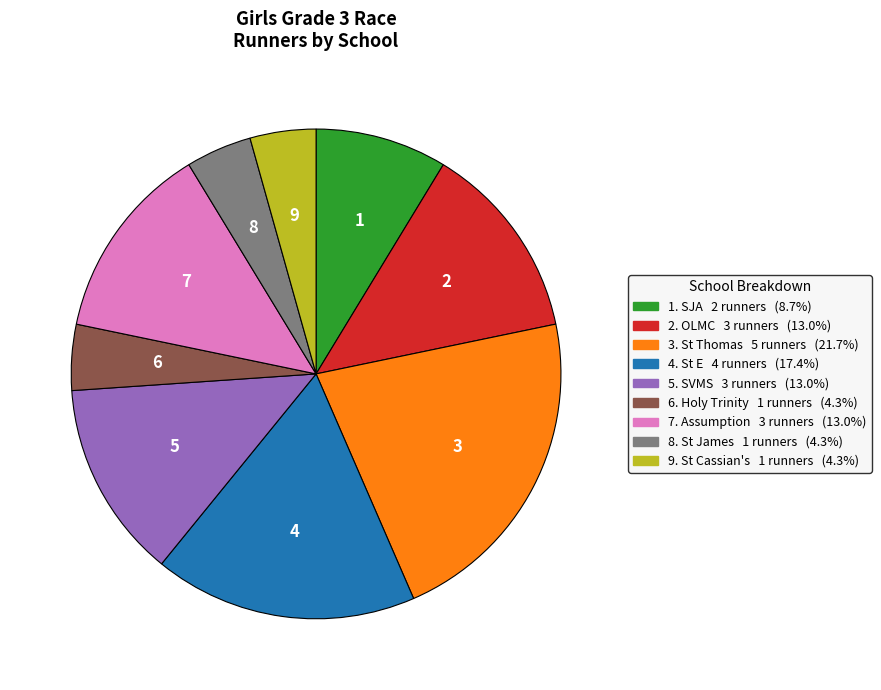

How many segments does this pie chart have?

9